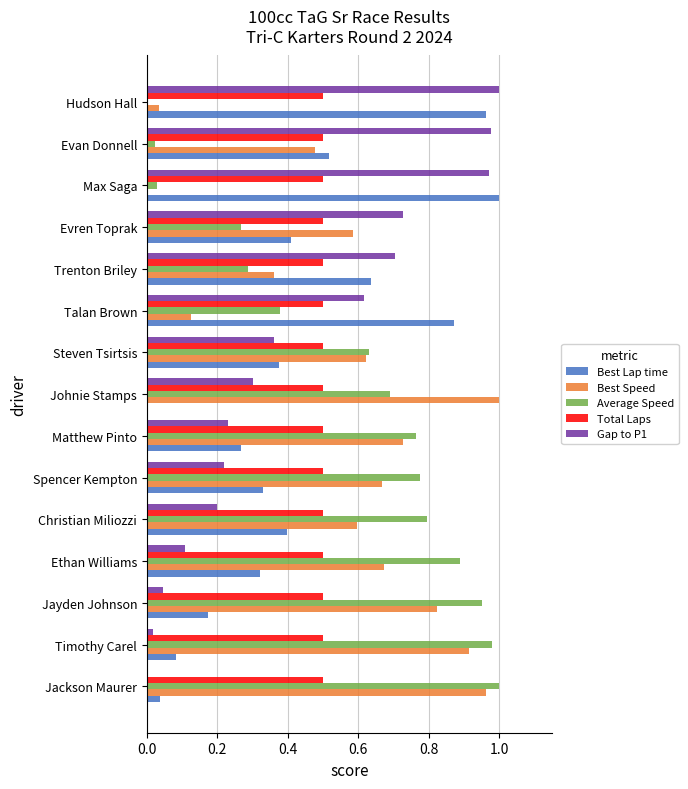

How many values in the Best Lap time series exceed 0?

14